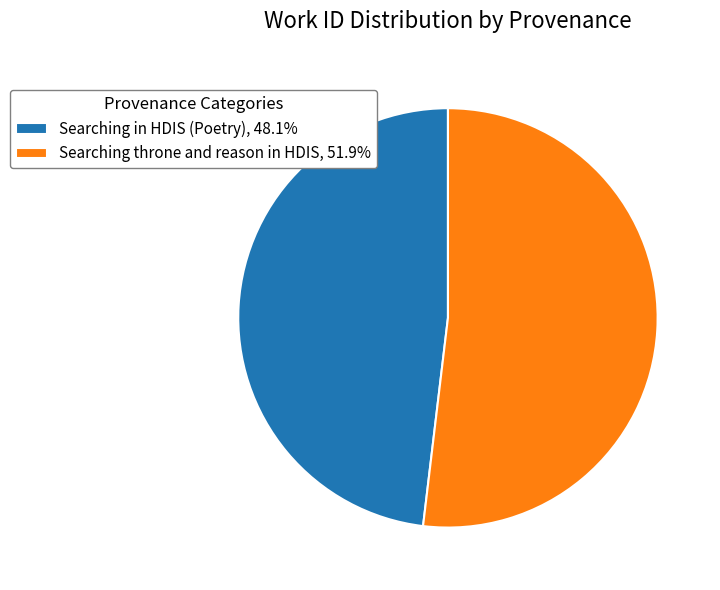

Is Searching throne and reason in HDIS the majority of the pie?

Yes